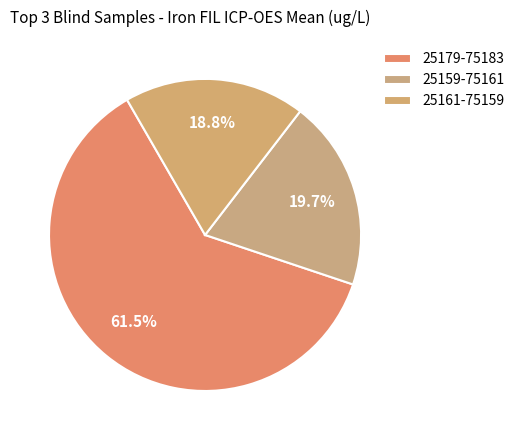

How much of the chart is everything except 25161-75159?

81.2%